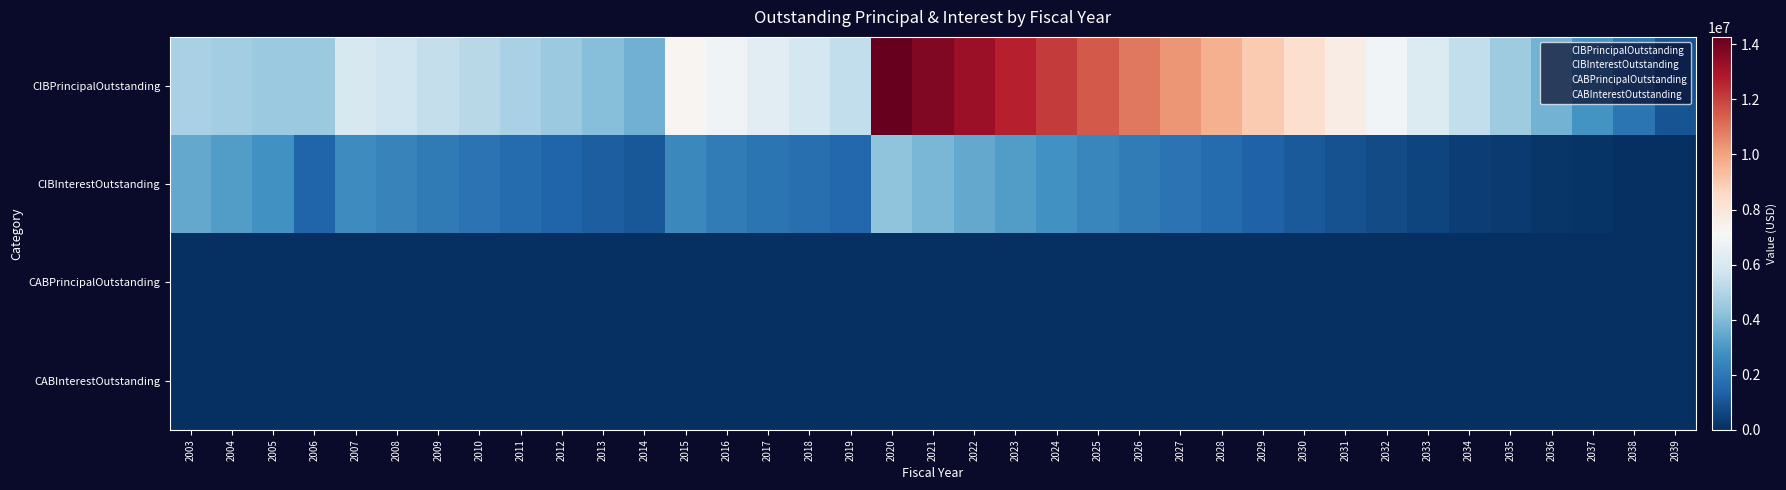

What is the spread (max minus min) of values at 2017?

6380000.0